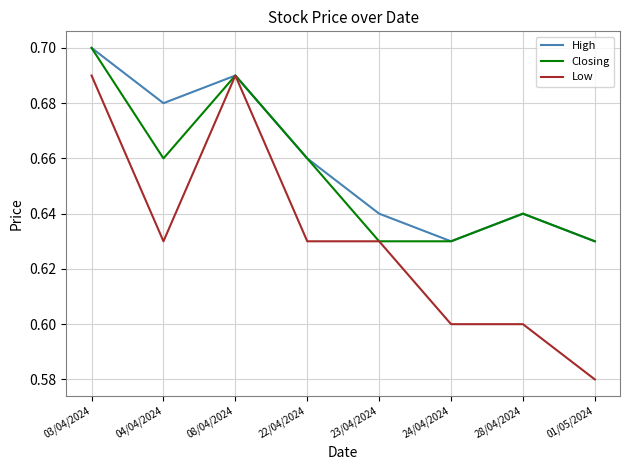

At which category does the chart reach its peak across all series?

03/04/2024